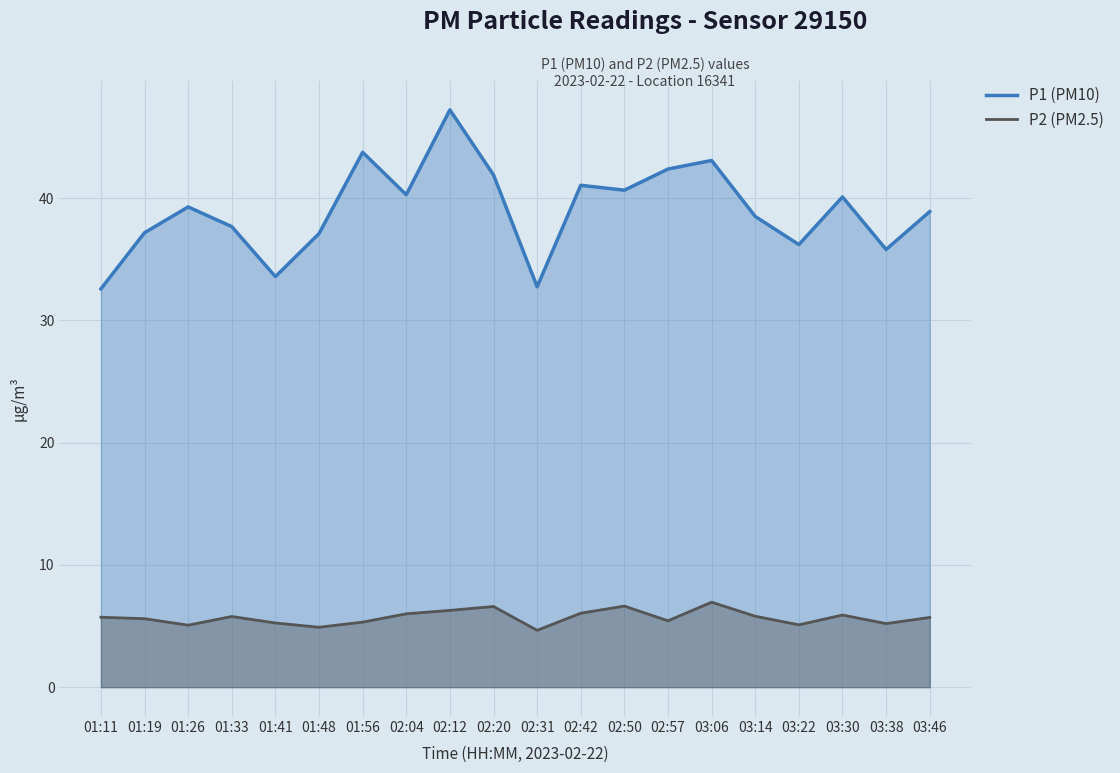

What value does the P1 (PM10) series have at 01:26?

39.3